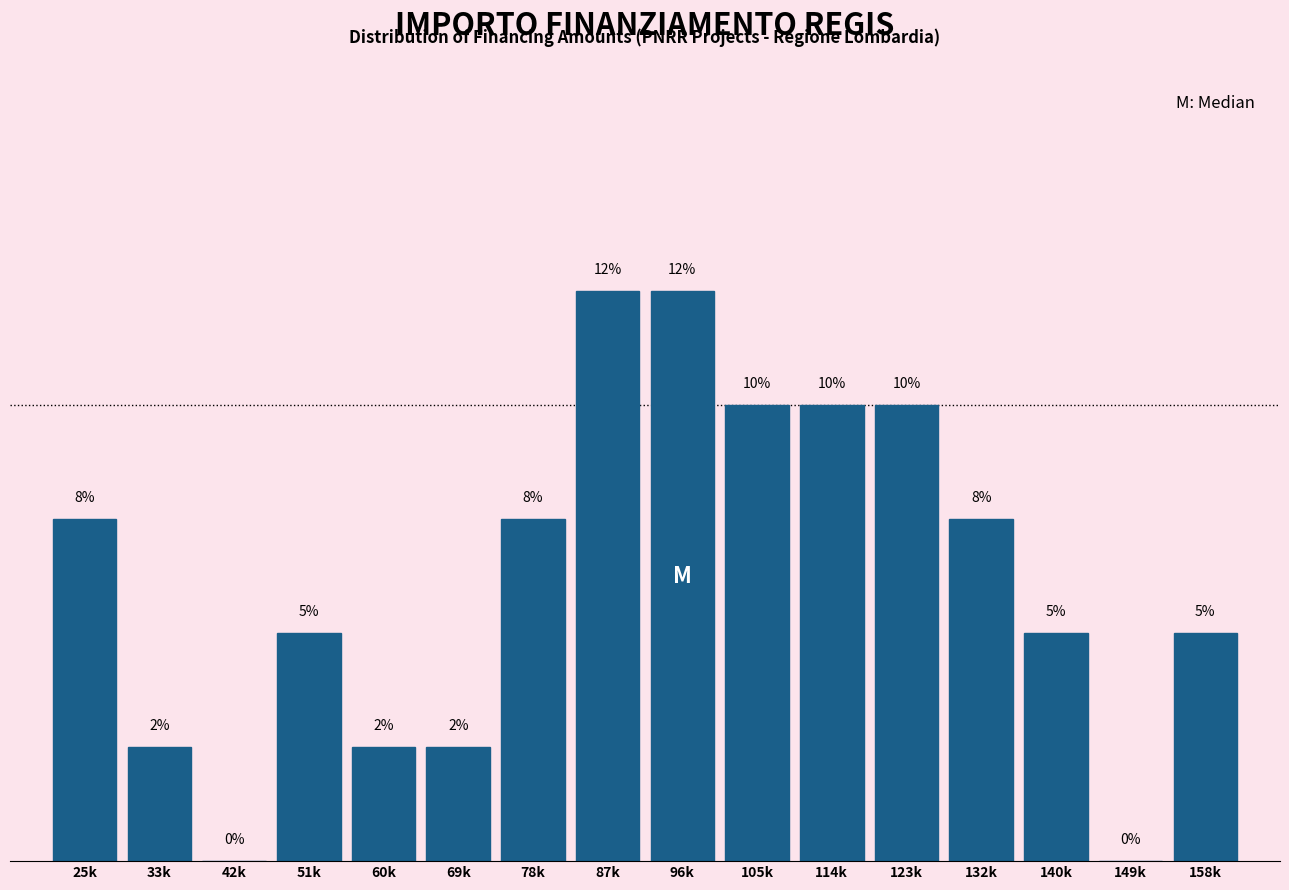

Where does the data first go above 7?

25k